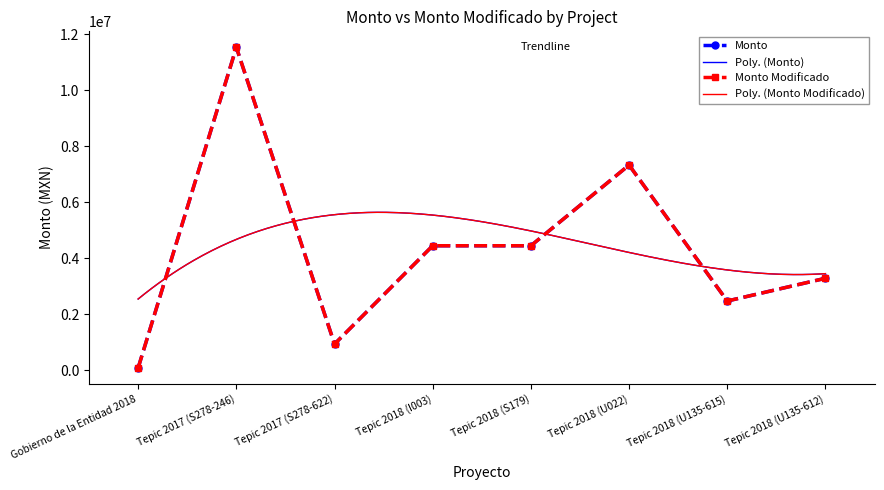

At which label is Monto closest to 5806304?

Tepic 2018 (I003)